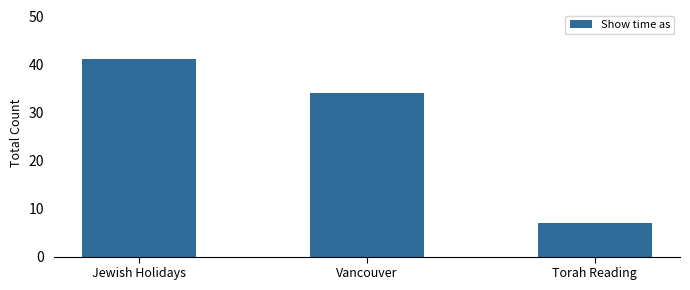

Where does the data first go above 34?

Jewish Holidays